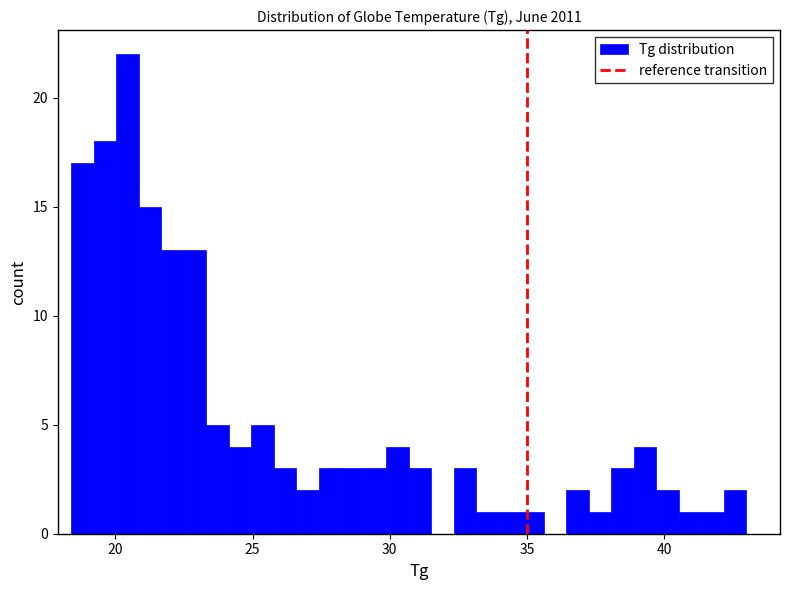

Read against the x-axis, roughly where is the centre of the tallest bar?

20.5